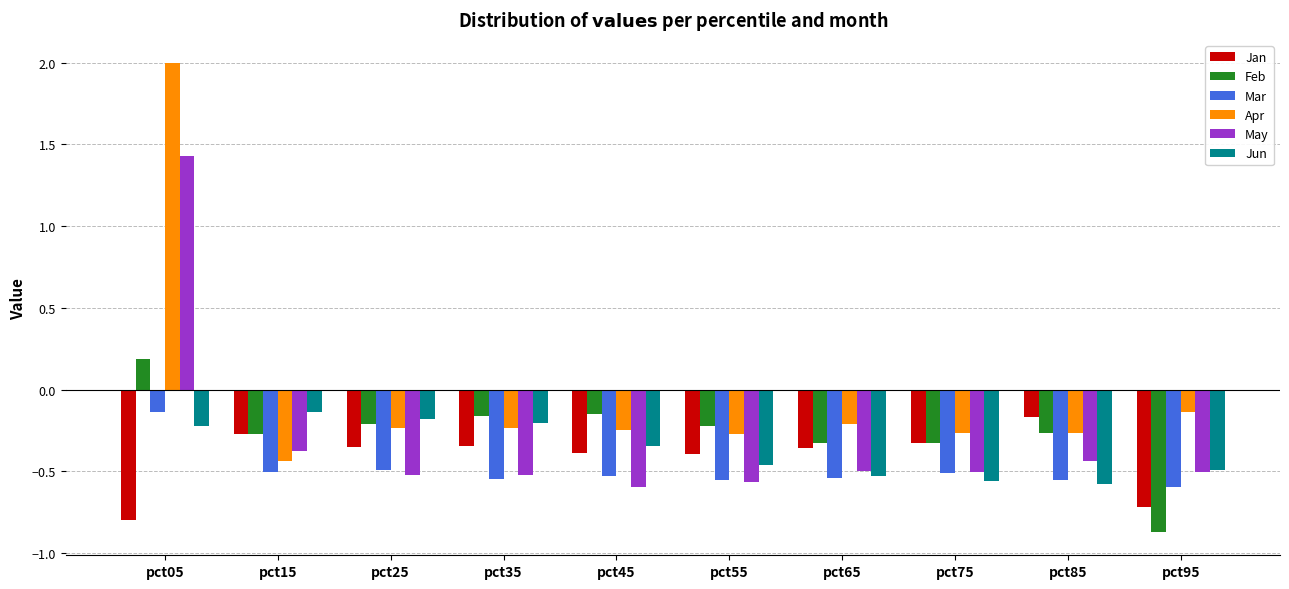

At which label does Jan reach its peak?

pct85